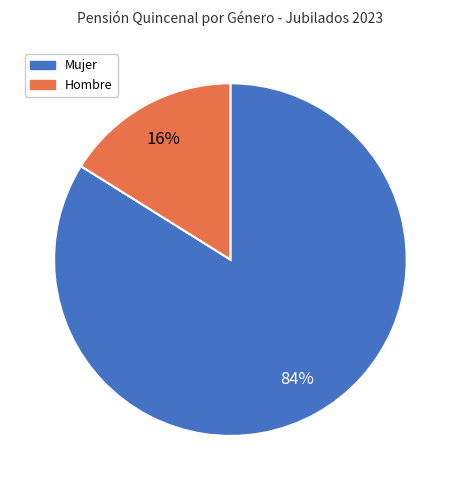

Does any single category account for the majority?

Yes